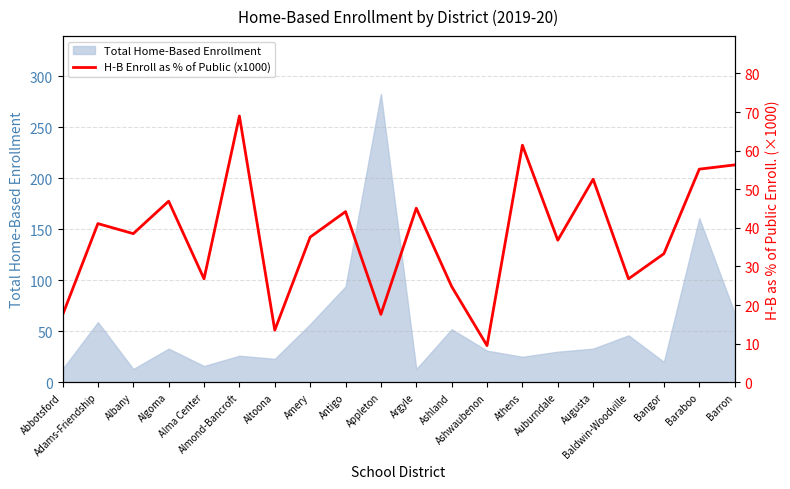

How many data points are less than 38?

10